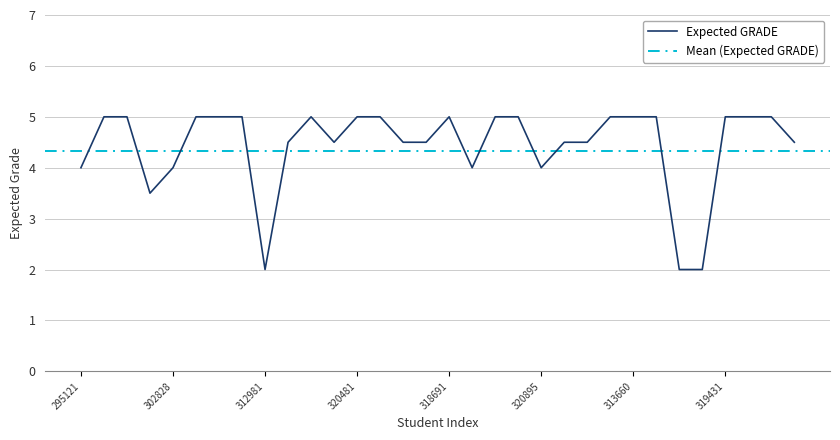

Reading left to right, extract all data points from this chart.

4.0	5.0	5.0	3.5	4.0	5.0	5.0	5.0	2.0	4.5	5.0	4.5	5.0	5.0	4.5	4.5	5.0	4.0	5.0	5.0	4.0	4.5	4.5	5.0	5.0	5.0	2.0	2.0	5.0	5.0	5.0	4.5